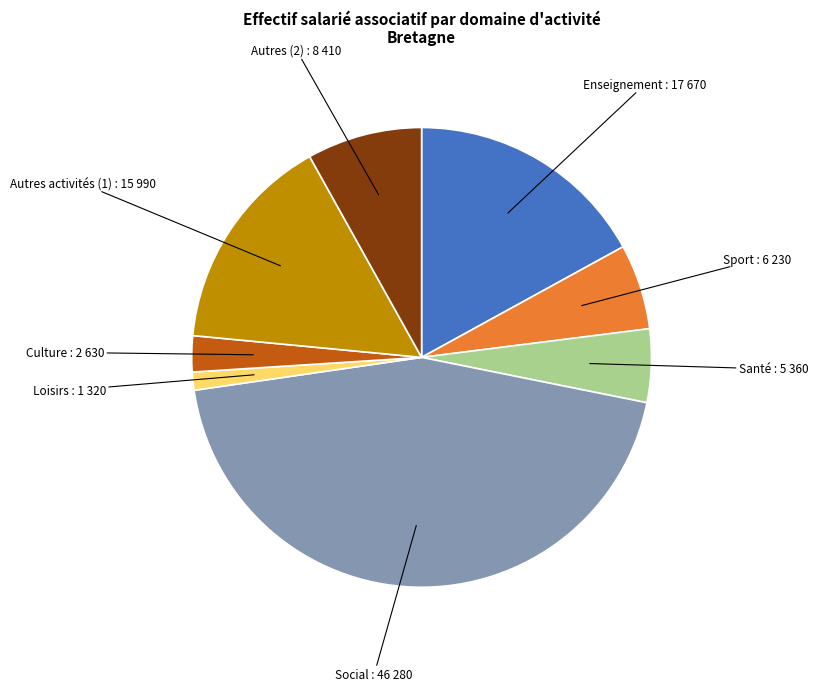

Is there any slice that represents more than half of the pie?

No